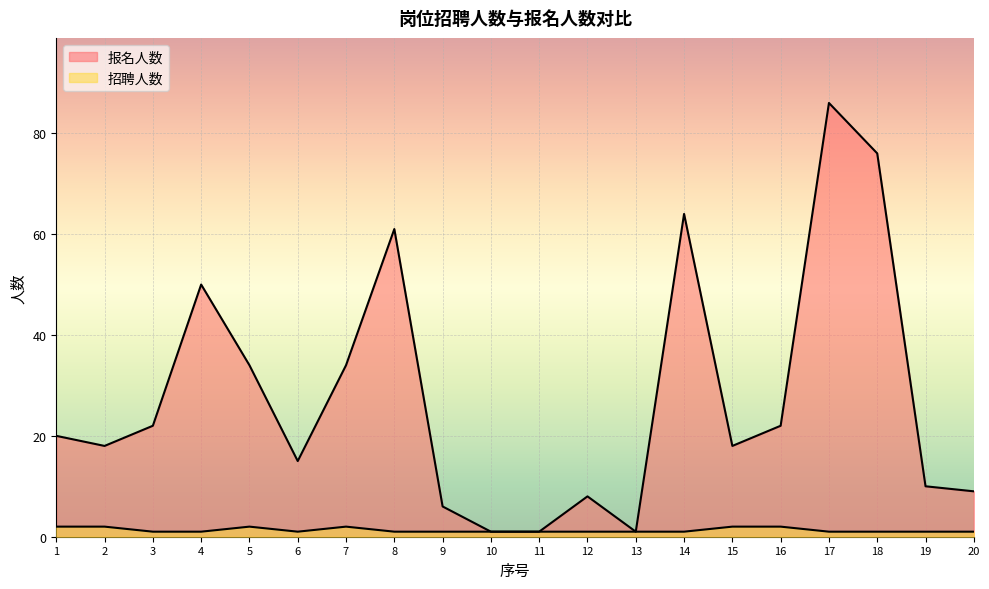

List the labels in order of 招聘人数 value, largest first.

1, 2, 5, 7, 15, 16, 3, 4, 6, 8, 9, 10, 11, 12, 13, 14, 17, 18, 19, 20